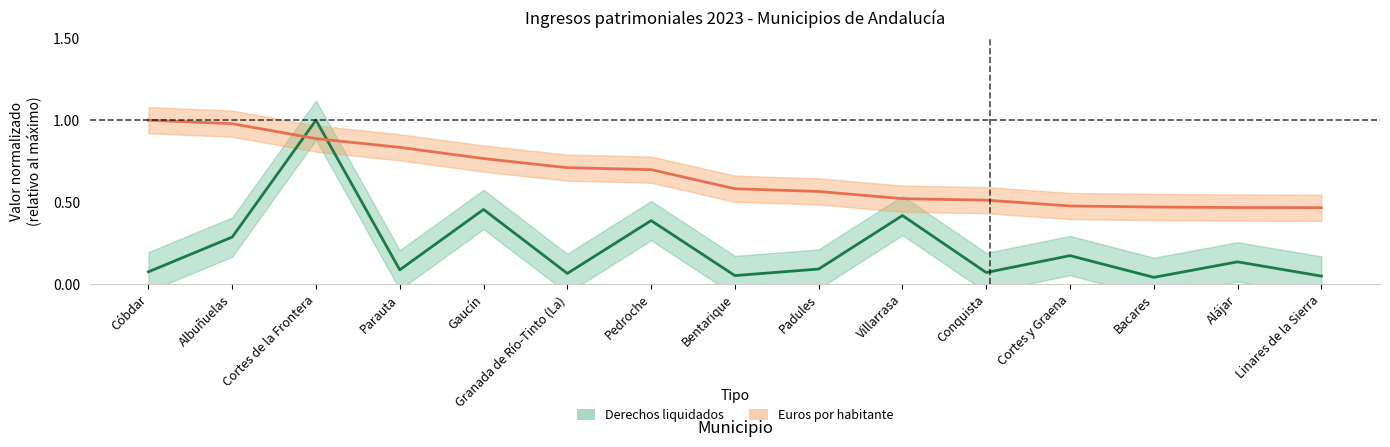

List the labels in order of Derechos liquidados value, smallest first.

Bacares, Linares de la Sierra, Bentarique, Granada de Río-Tinto (La), Conquista, Cóbdar, Parauta, Padules, Alájar, Cortes y Graena, Albuñuelas, Pedroche, Villarrasa, Gaucín, Cortes de la Frontera